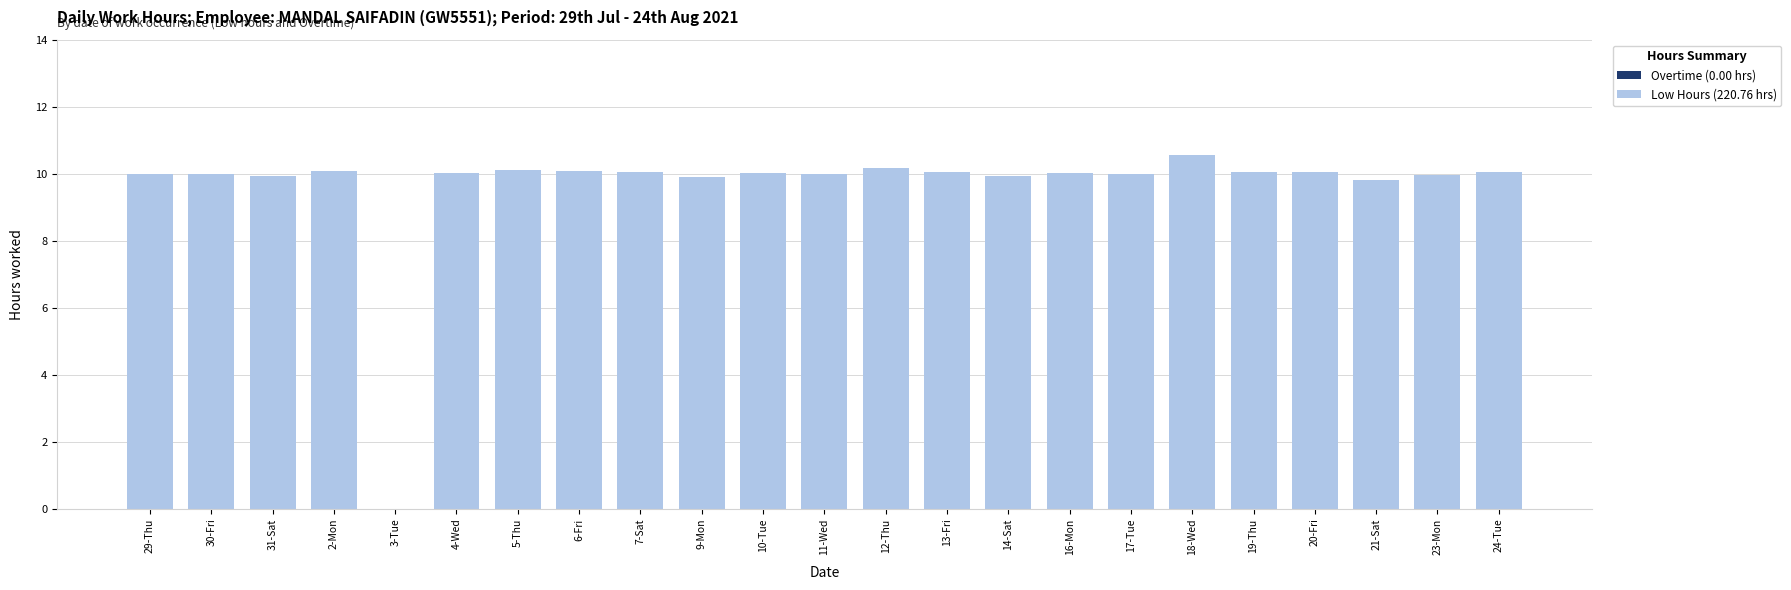

Count the number of categories in the chart.

23